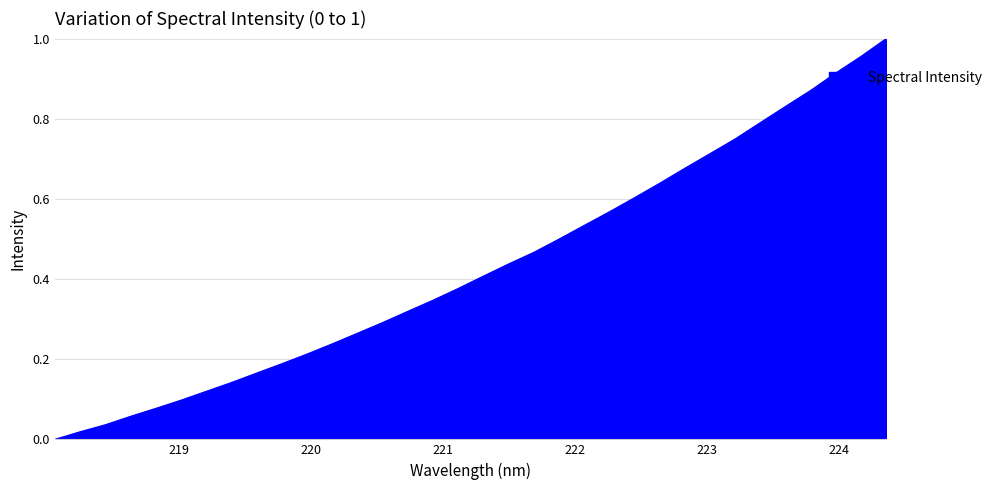

Is this an area chart (filled region under the line)?

Yes